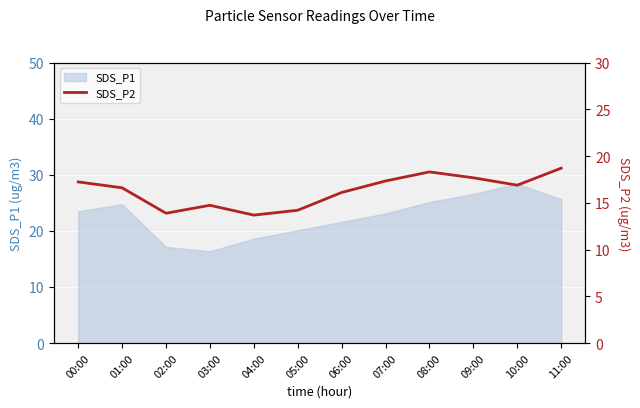

Where is the data nearest to the value 16?

06:00